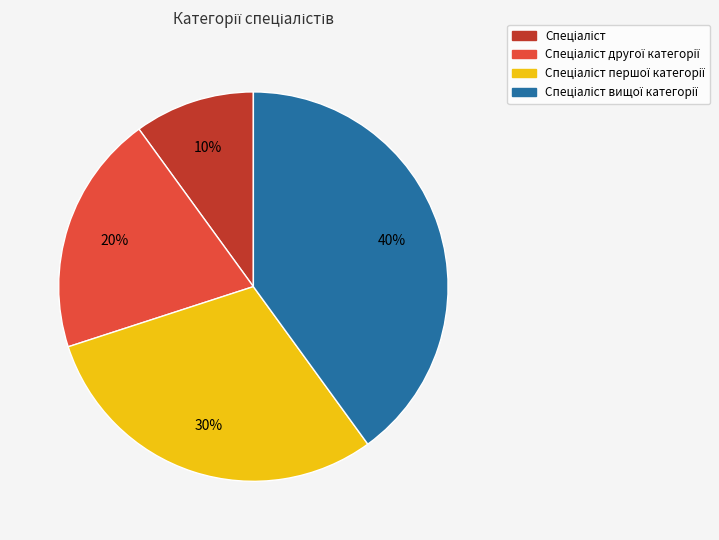

To the nearest percent, what is the difference between the largest and smallest slice percentages?

30%